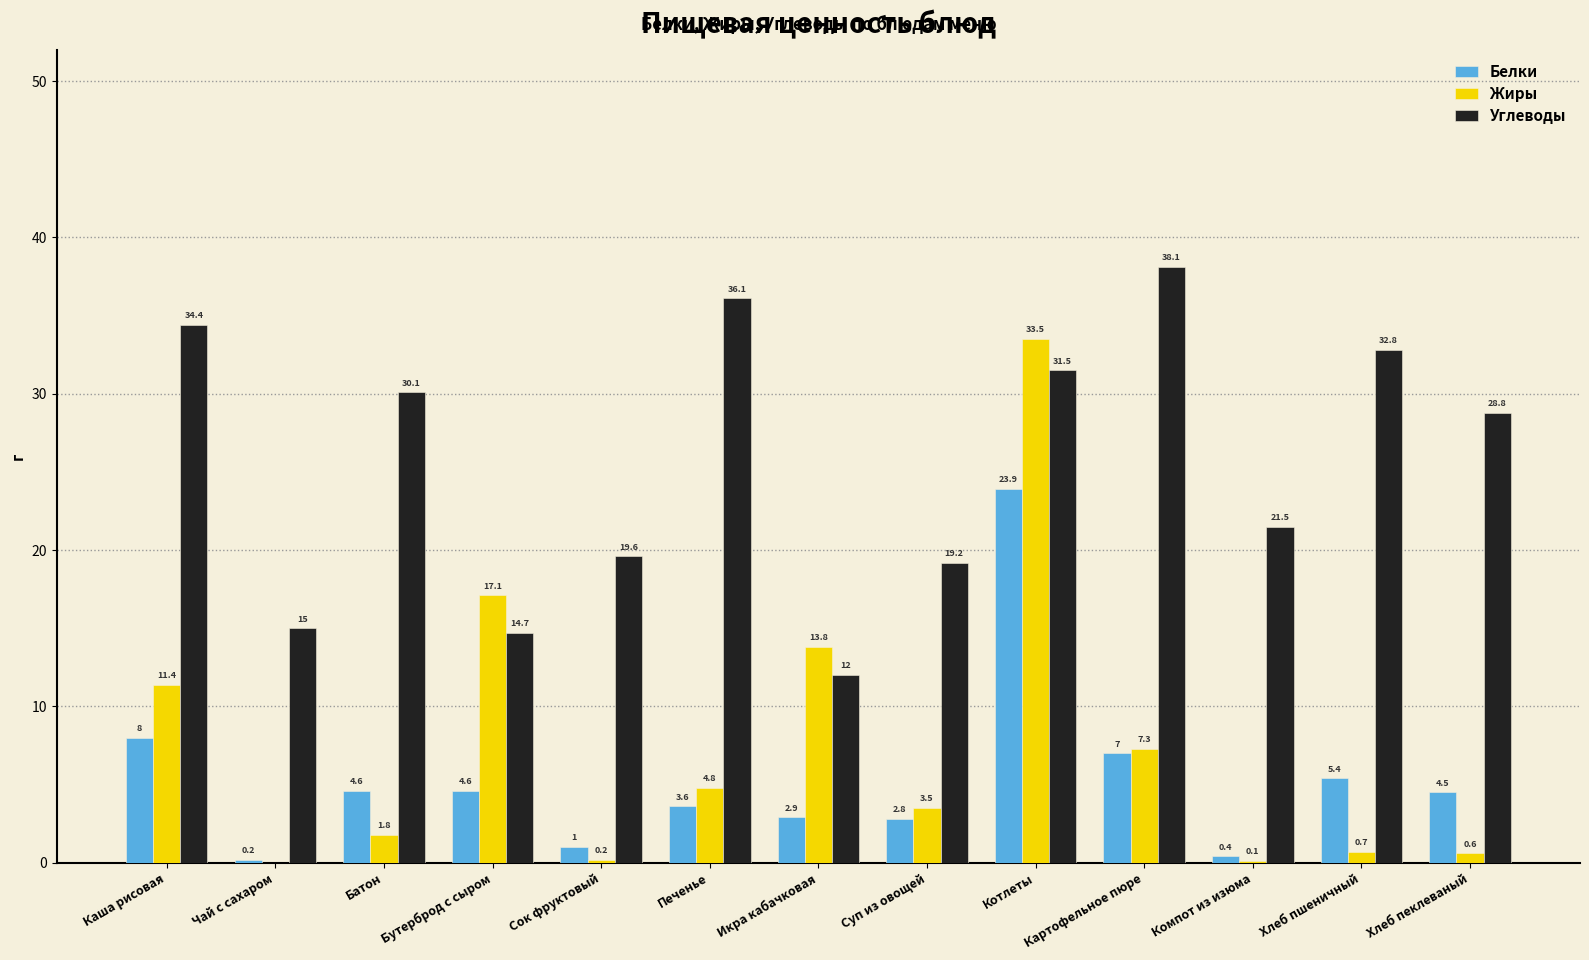

Are the bars horizontal?

No